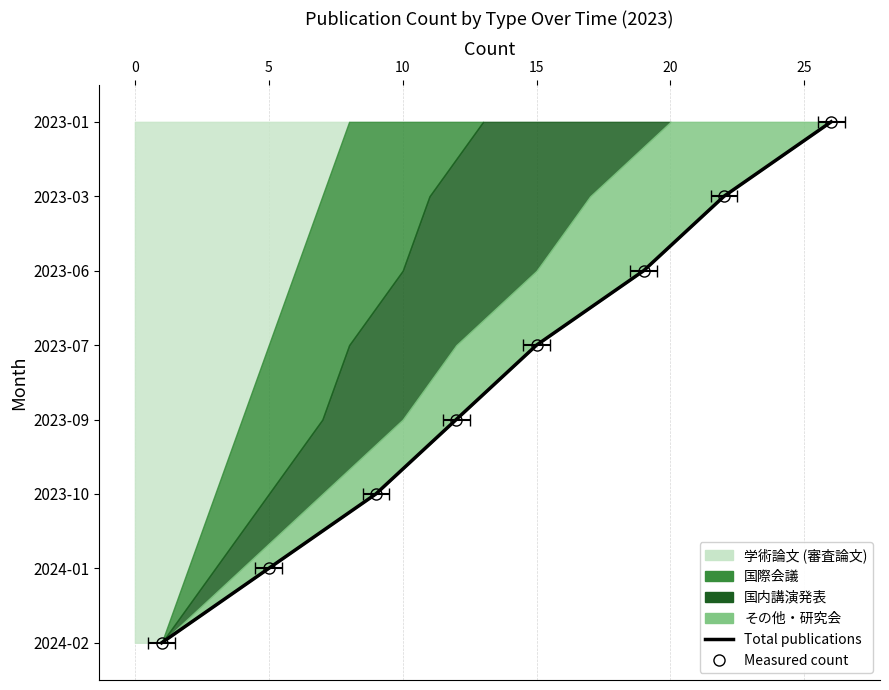

Read the value at 20.

5